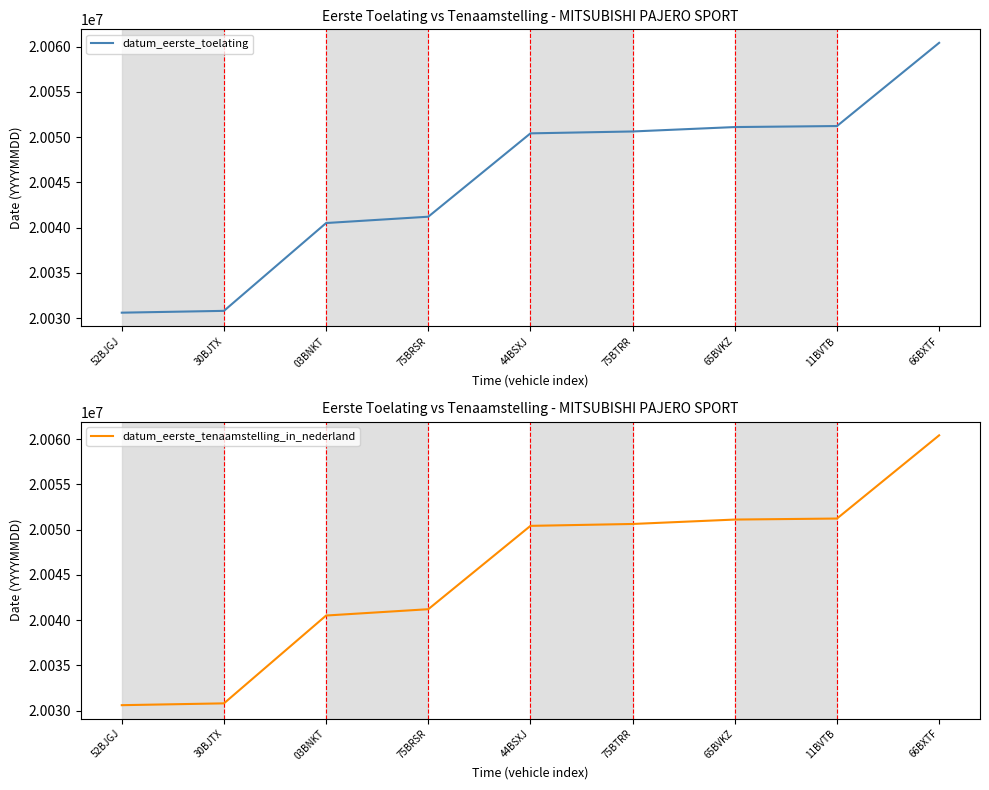

What is the difference between the datum_eerste_toelating values at 44BSXJ and 66BXTF?

10004